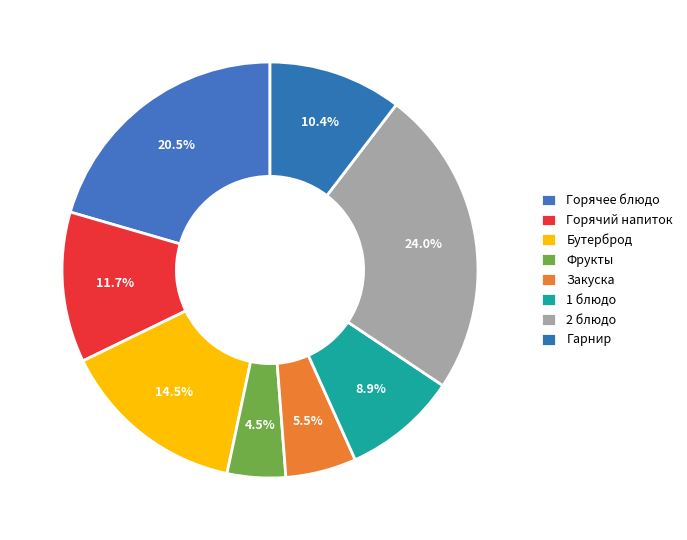

Is there a majority slice in this chart?

No